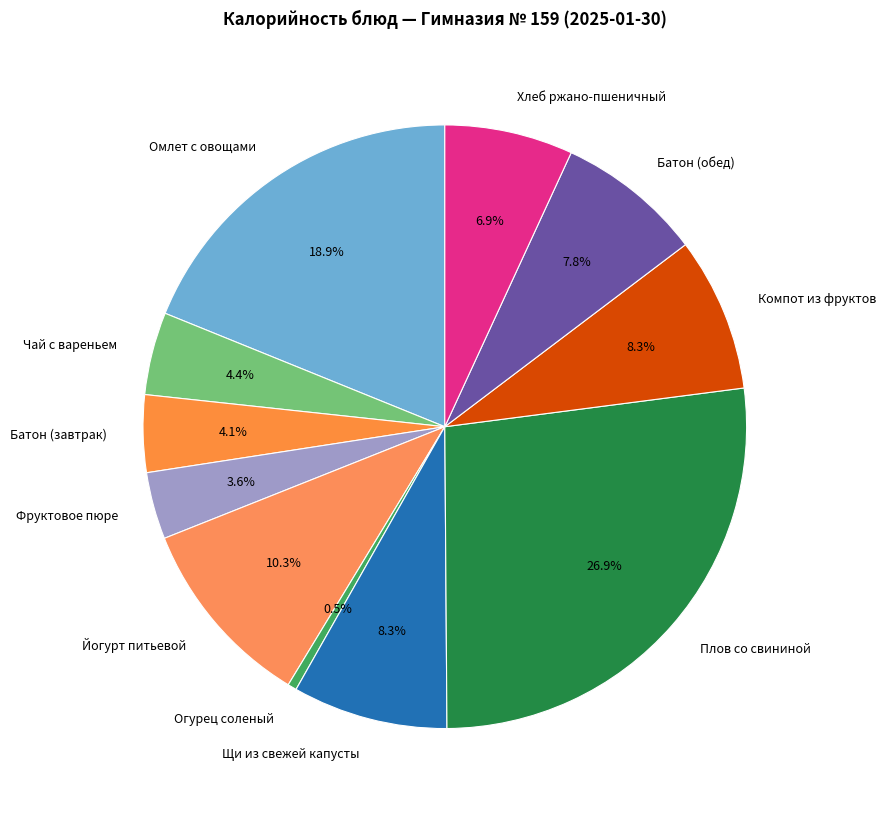

Is it true that Батон (завтрак) is 4% of the pie?

True